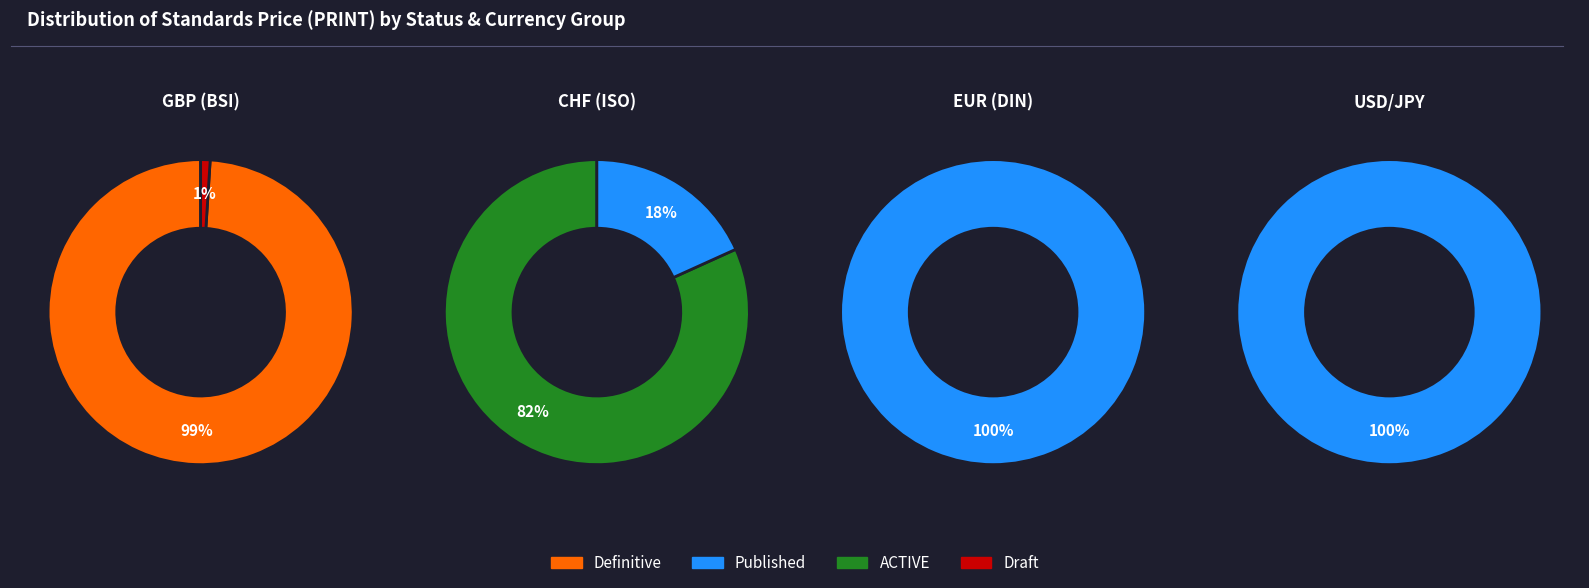

Is there a majority slice in this chart?

Yes